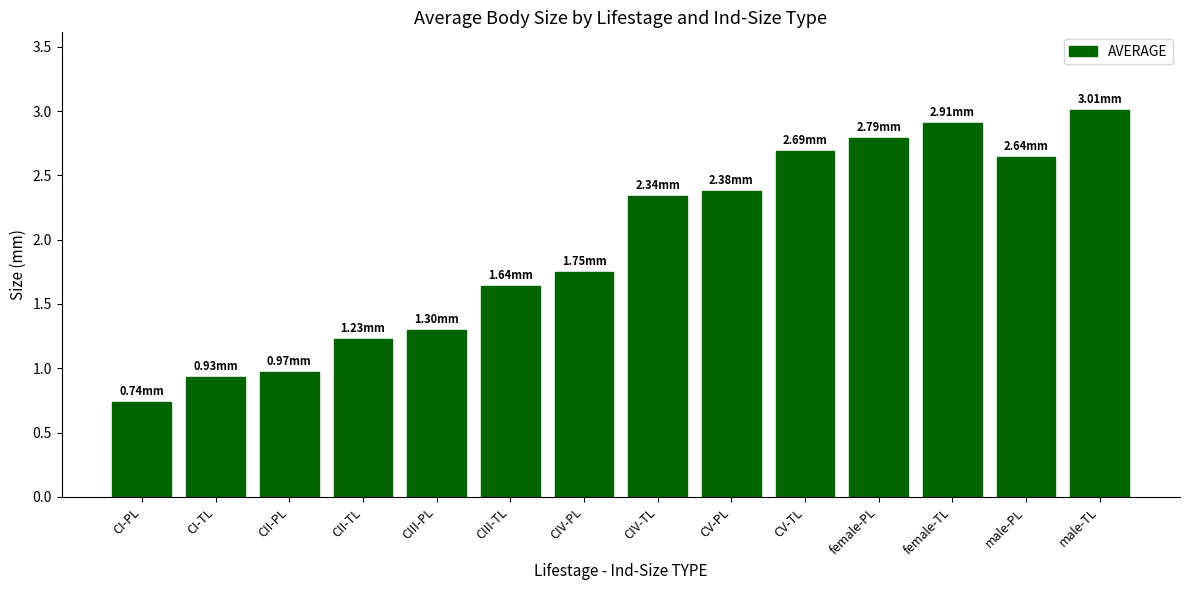

Which label corresponds to the smallest value in the chart?

CI-PL